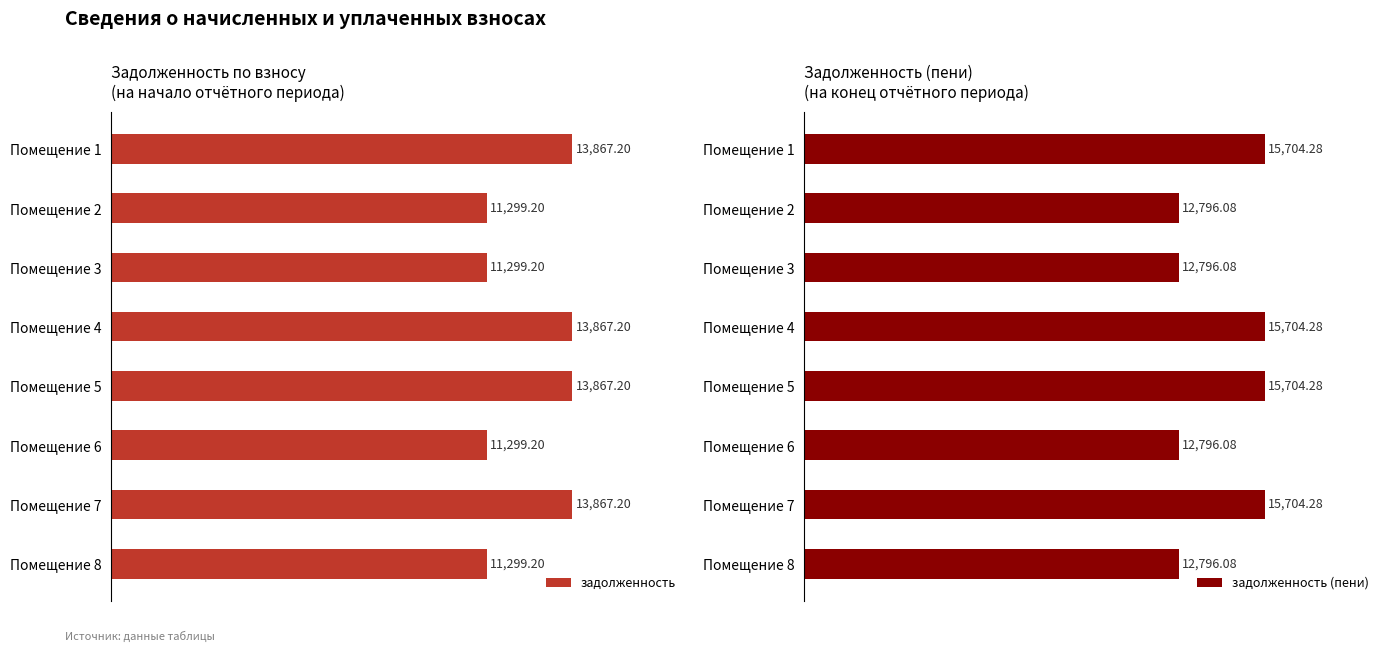

Rank the series by their average value, from lowest to highest.

задолженность, задолженность (пени)